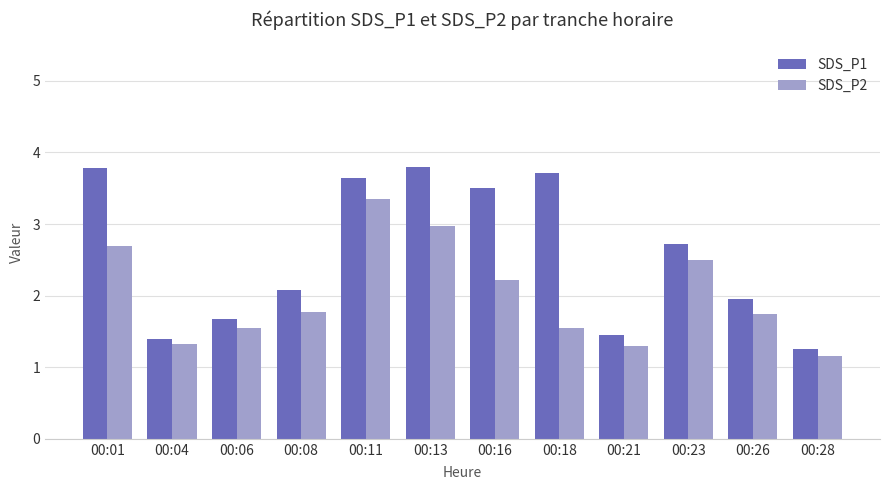

Rank the series by their average value, from highest to lowest.

SDS_P1, SDS_P2